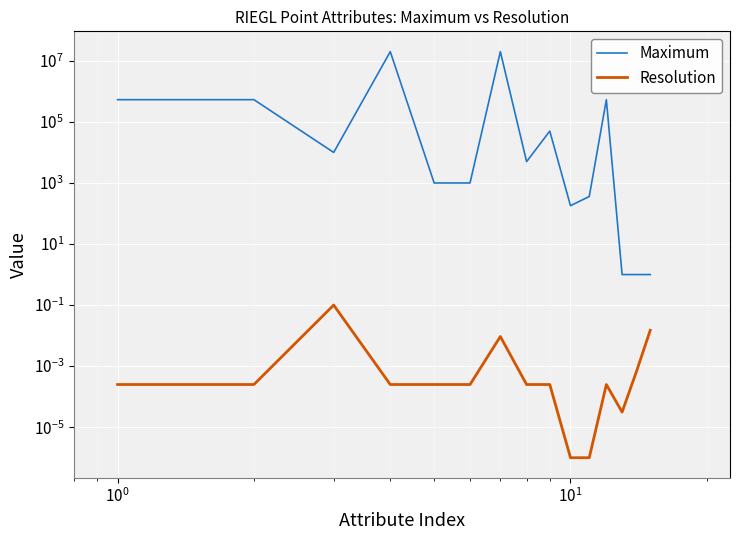

How many interior local peaks does the Maximum series have?

4